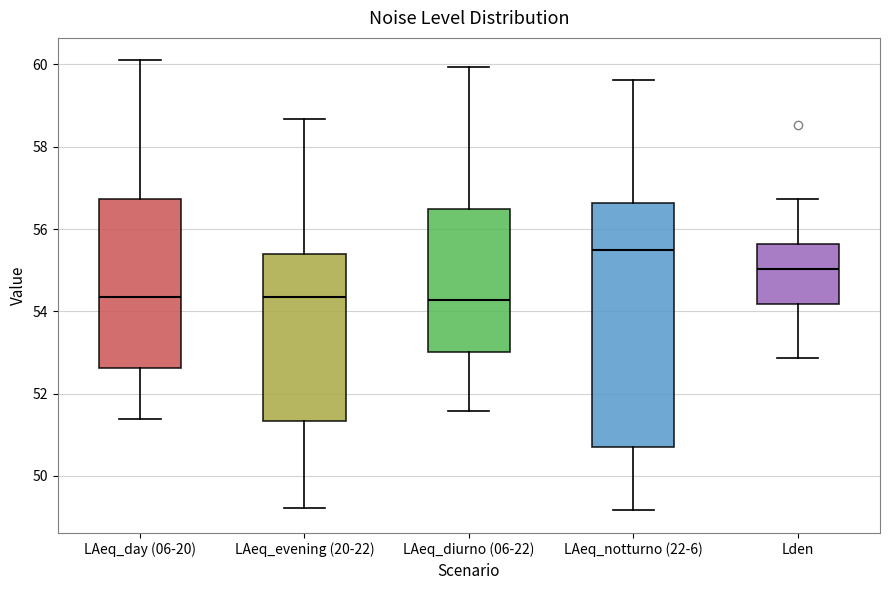

Reading left to right, read every box against the y-axis: the position of its median line, the range the box covers, and the ends of its whiskers. The values are not printed on the chart, so give them approximately, as read against the axis.

LAeq_day (06-20): median 54.4, box 52.6 to 56.8, whiskers 51.4 to 60.0
LAeq_evening (20-22): median 54.4, box 51.4 to 55.4, whiskers 49.2 to 58.6
LAeq_diurno (06-22): median 54.2, box 53.0 to 56.4, whiskers 51.6 to 60.0
LAeq_notturno (22-6): median 55.4, box 50.8 to 56.6, whiskers 49.2 to 59.6
Lden: median 55.0, box 54.2 to 55.6, whiskers 52.8 to 56.8